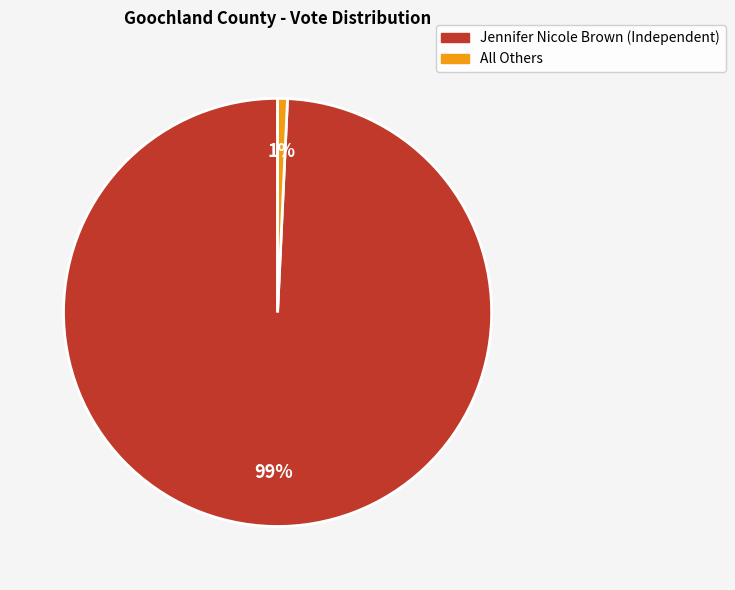

To the nearest percent, what portion does Jennifer Nicole Brown (Independent) represent?

99%